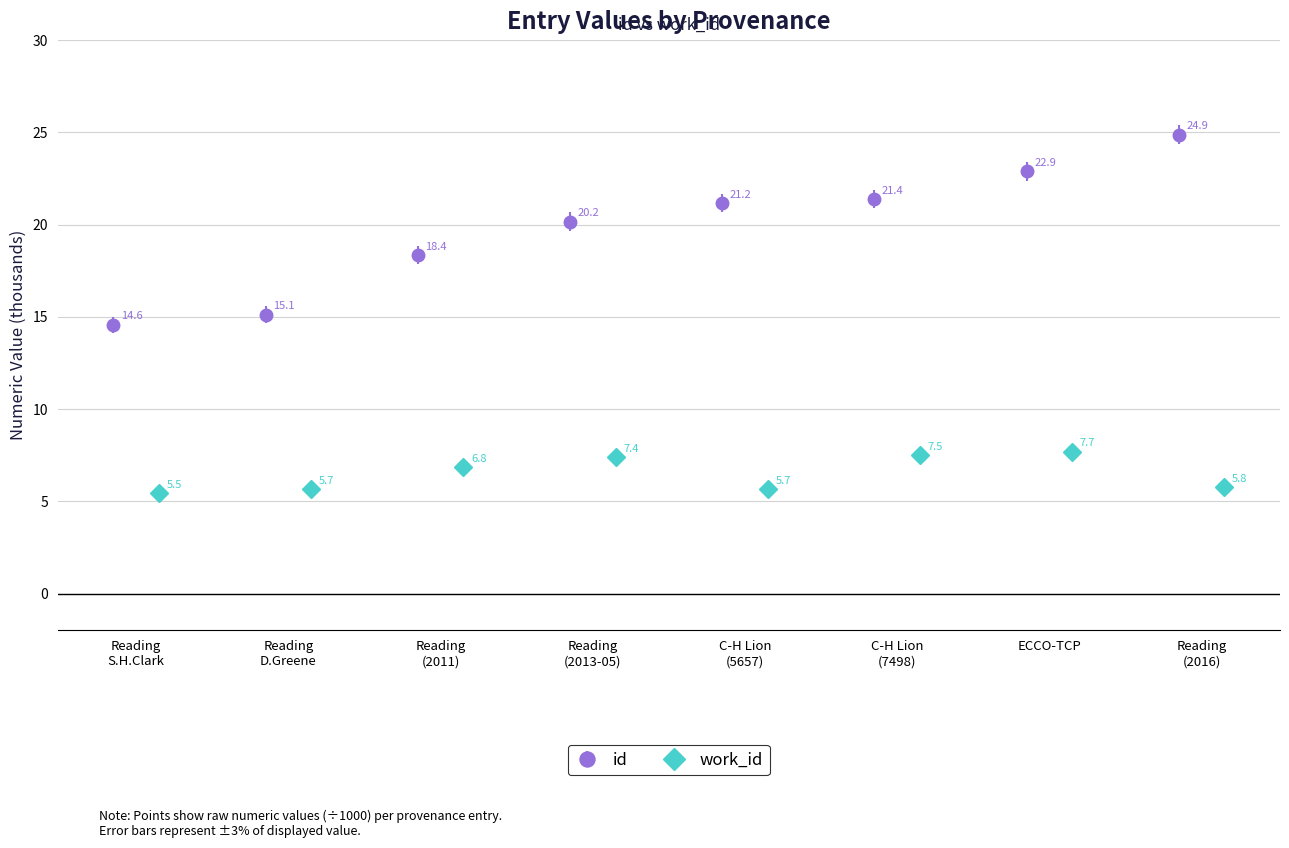

Reading left to right, list all the values displayed in this chart.

id: 14.6	15.1	18.4	20.2	21.2	21.4	22.9	24.9
work_id: 5.5	5.7	6.8	7.4	5.7	7.5	7.7	5.8